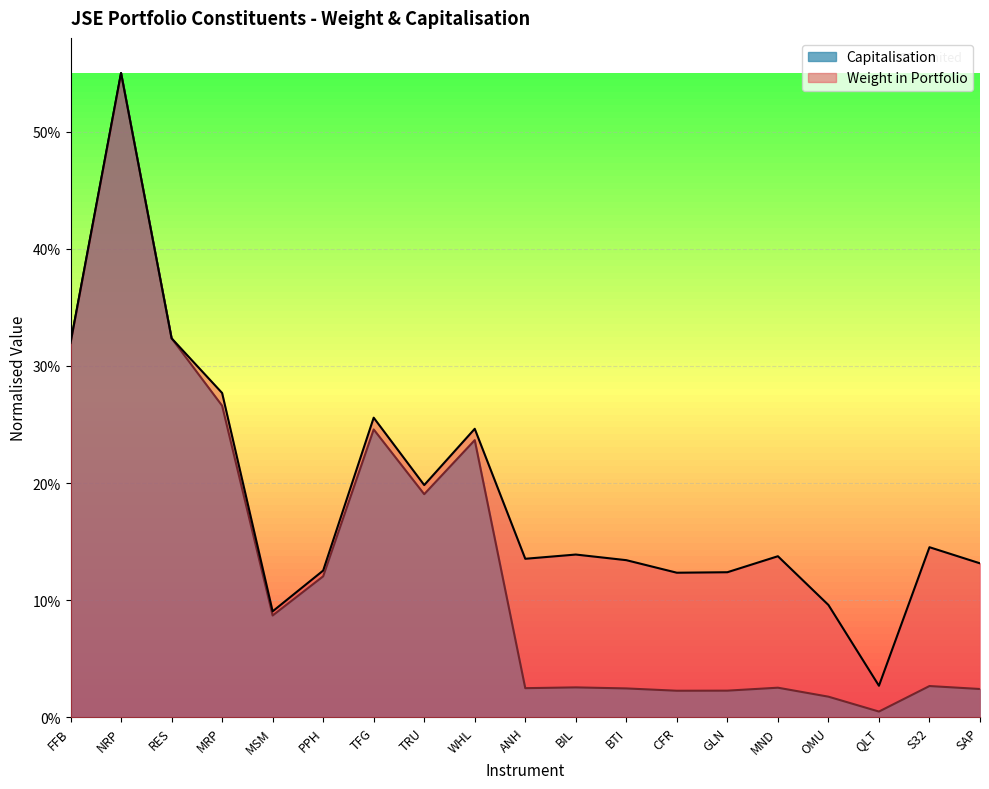

How many data points does each series have?

19